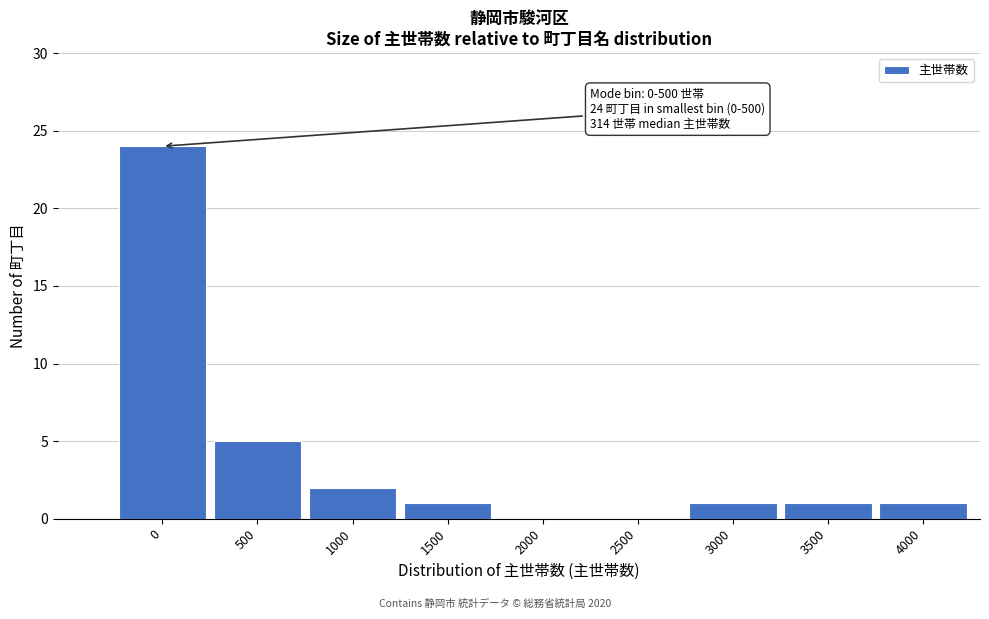

Reading left to right, what are all the values shown in this chart?

0=24	500=5	1000=2	1500=1	2000=0	2500=0	3000=1	3500=1	4000=1